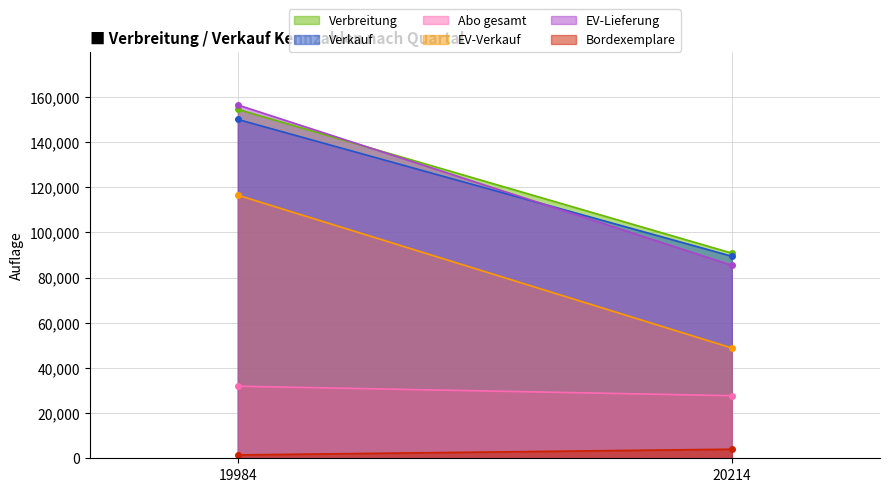

What are all the series names shown in the legend?

Verbreitung, Verkauf, Abo gesamt, EV-Verkauf, EV-Lieferung, Bordexemplare